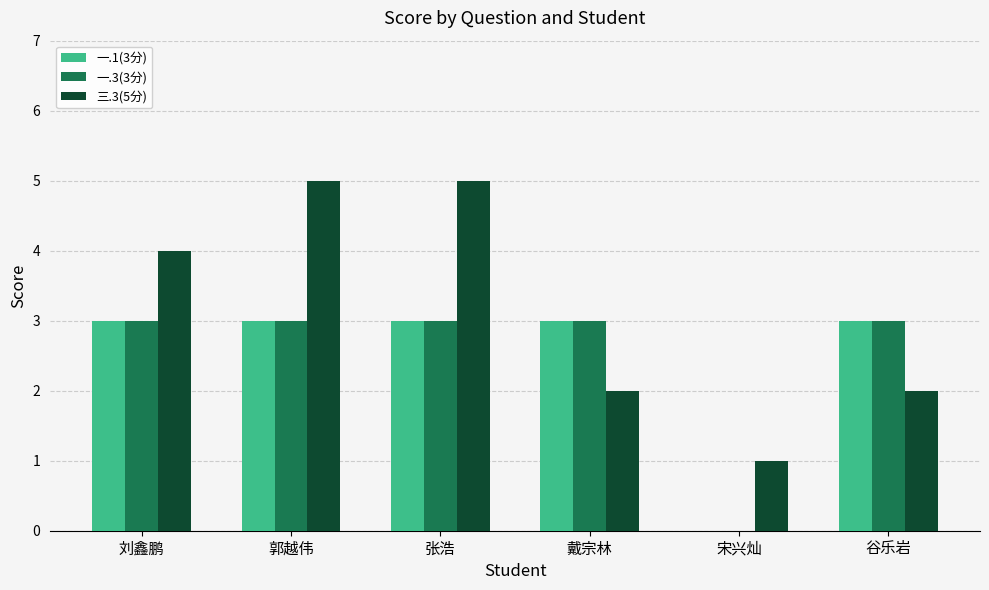

Is it true that 一.1(3分) equals 2 at 宋兴灿?

False